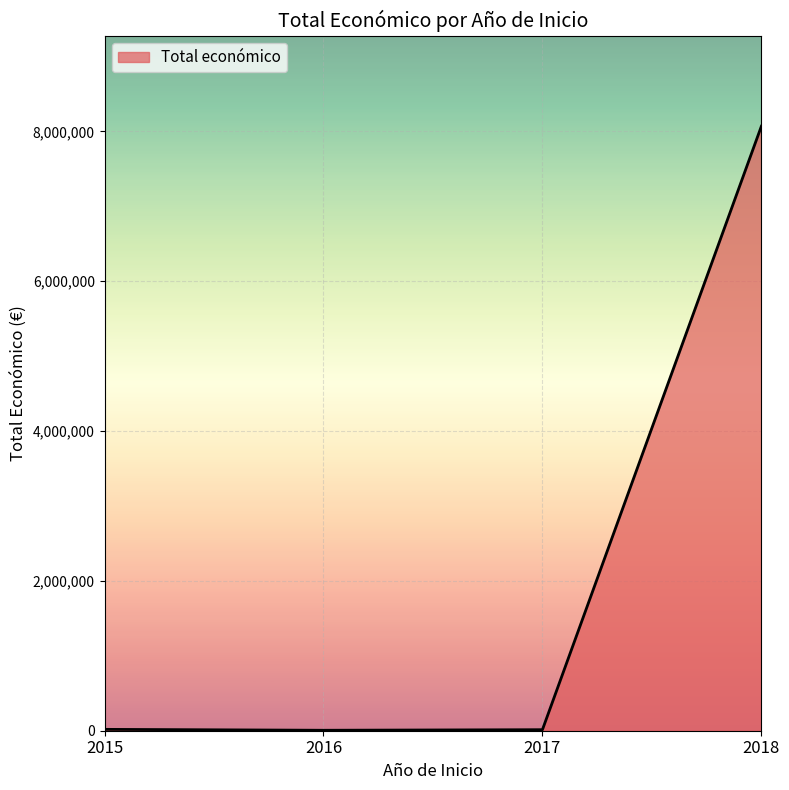

What is the difference between the maximum and minimum values?

8061726